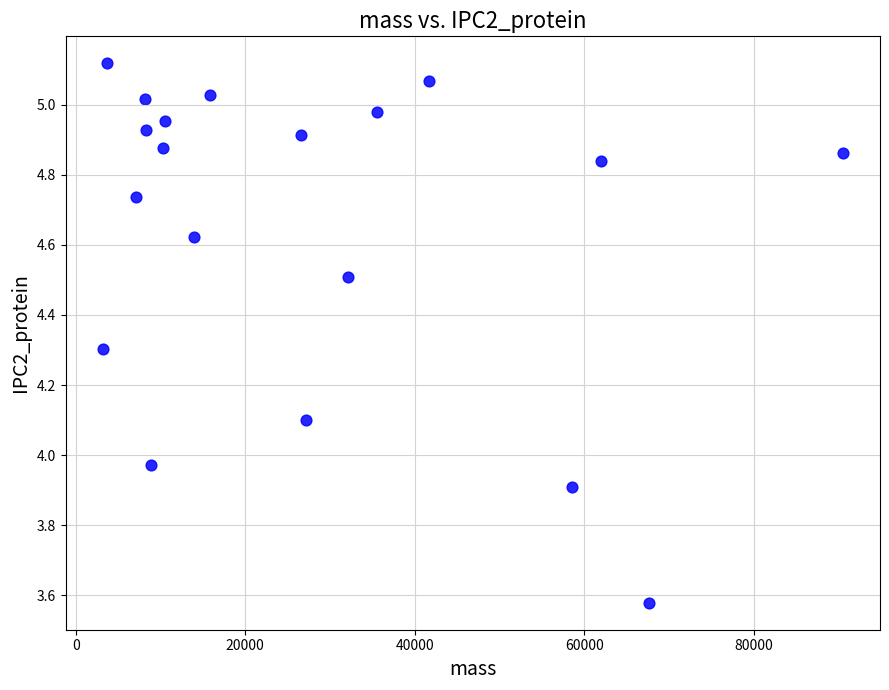

What is the range of Y values (max minus min)?

1.5